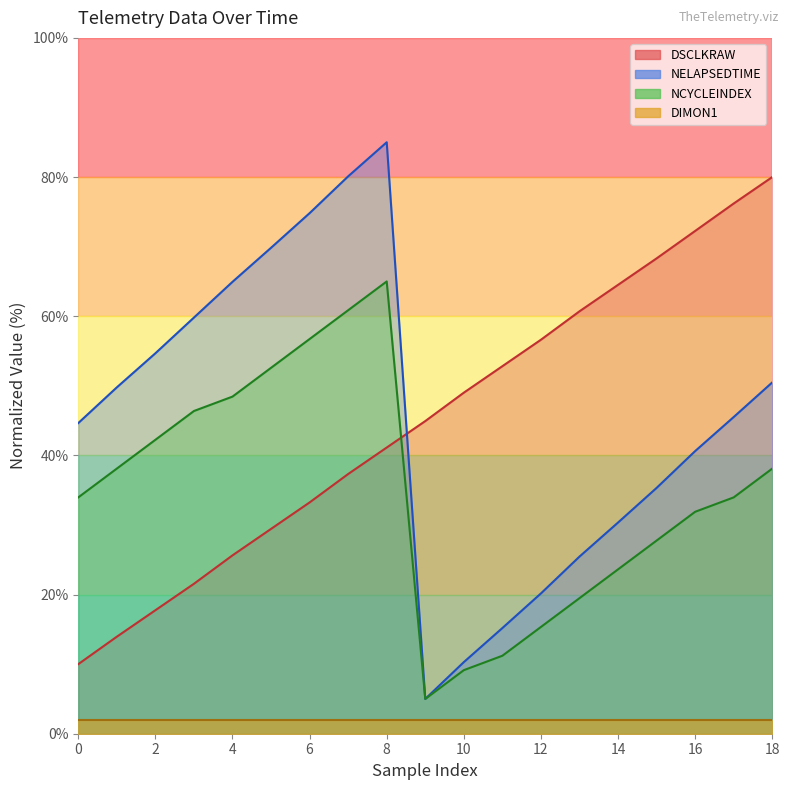

What is the spread (max minus min) of values at 9?

39.9